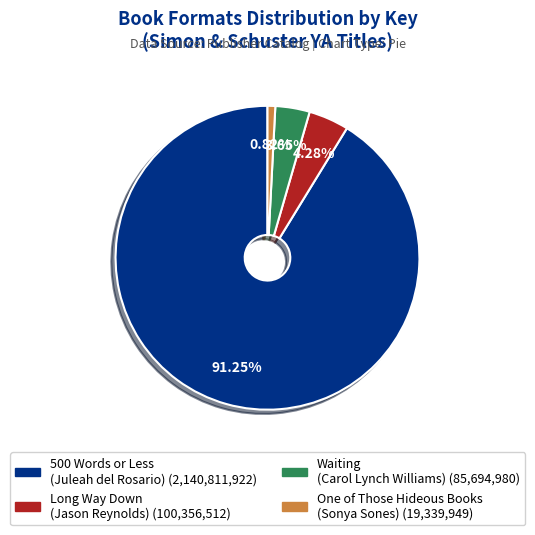

Which has a higher value, 500 Words or Less (Juleah del Rosario) or One of Those Hideous Books (Sonya Sones)?

500 Words or Less (Juleah del Rosario)